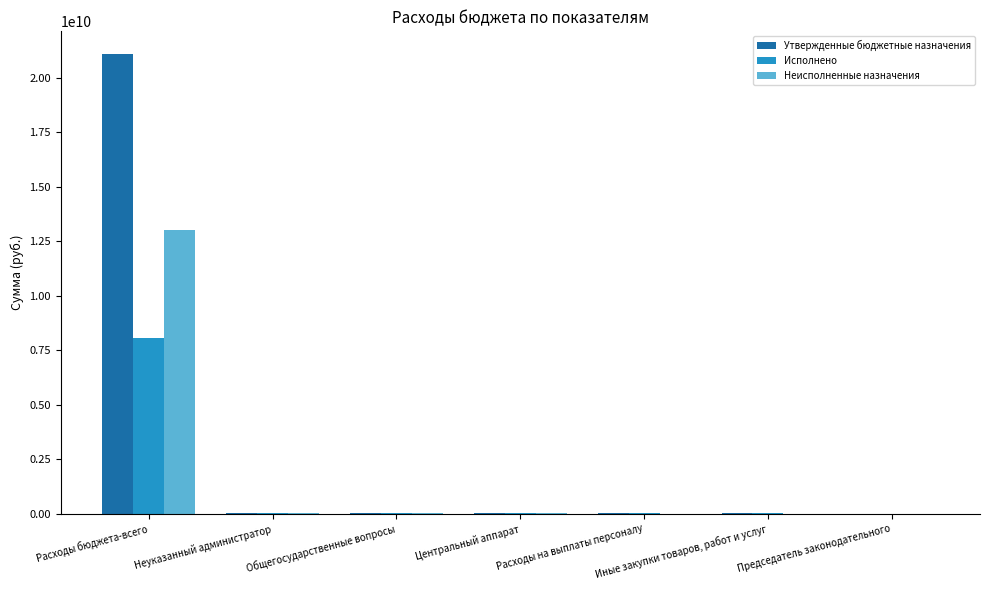

What is the sum of all Исполнено values?

8145243870.7